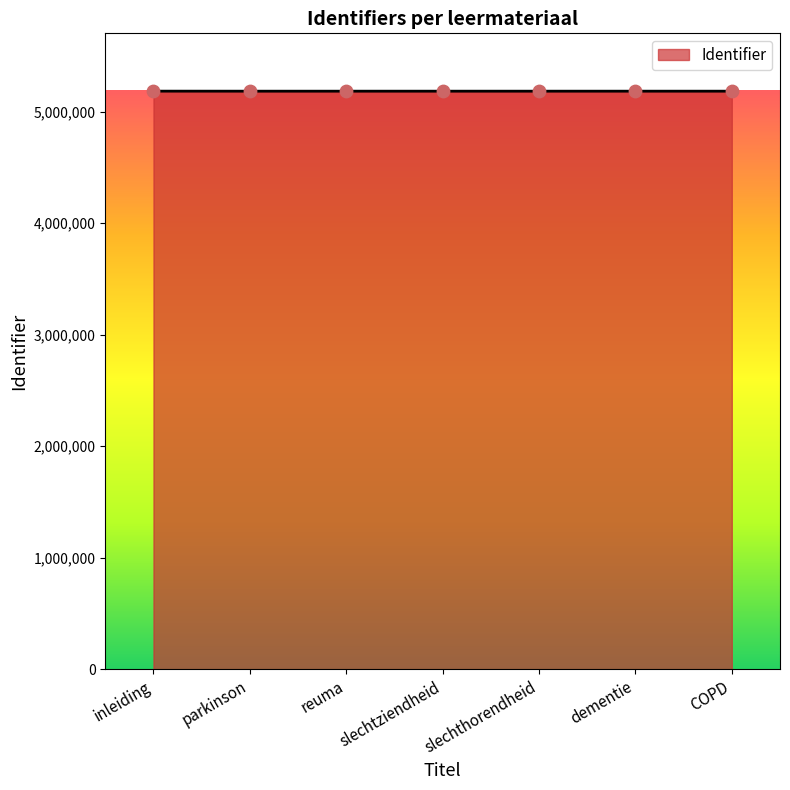

Approximately how many times larger is the value at reuma compared to slechthorendheid?

1.0